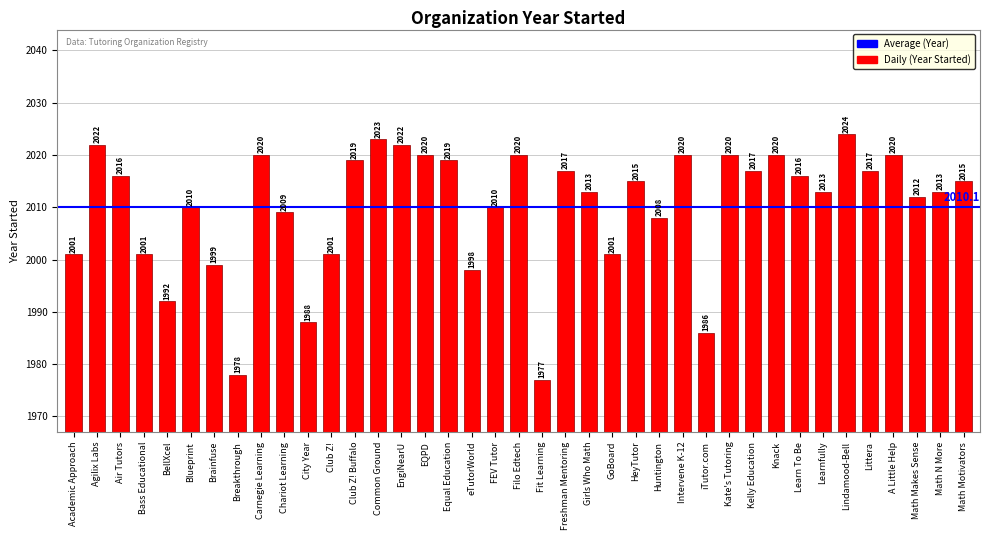

True or false: the data shows 2827 at Freshman Mentoring.

False